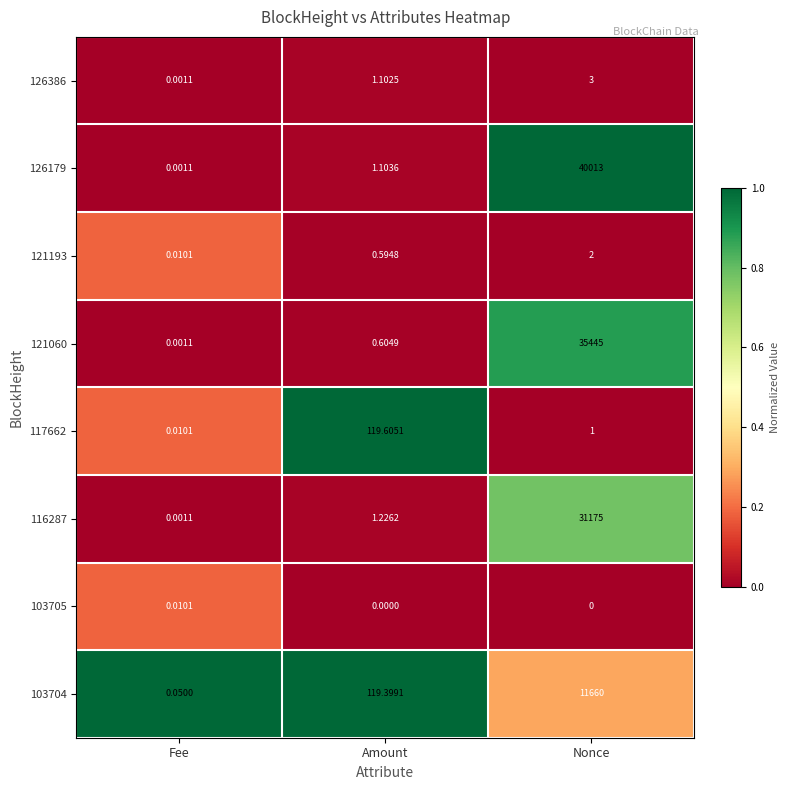

At which category is the sum across all series the highest?

Nonce